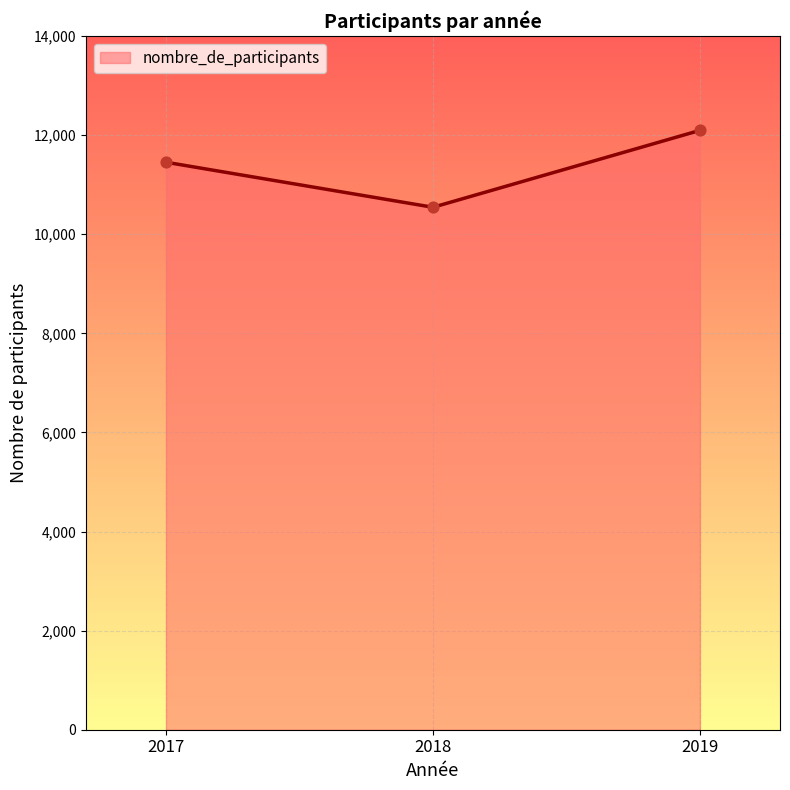

Approximately how many times larger is the value at 2019 compared to 2017?

1.1